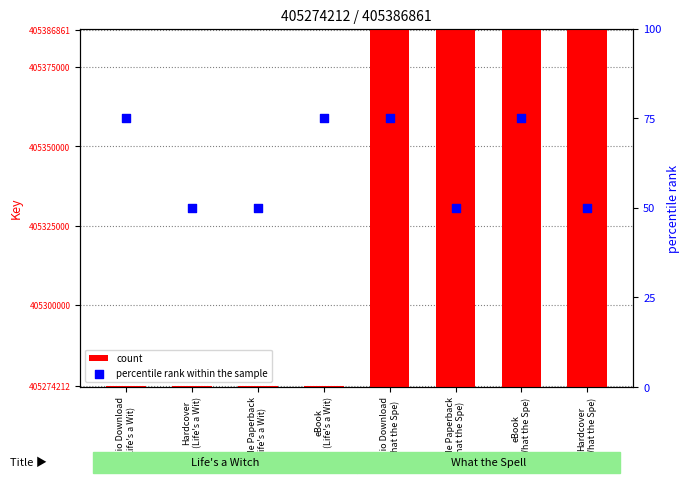

What is the total value across all series at Audio Download
(What the Spe)?

405386936